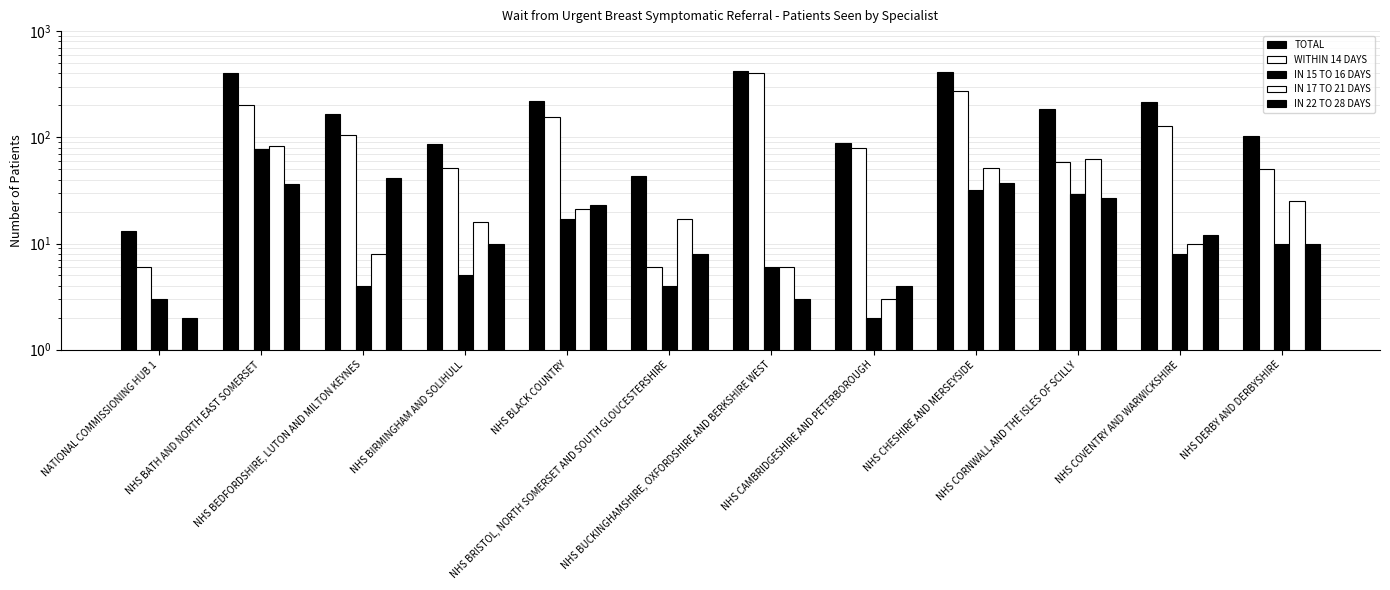

At NATIONAL COMMISSIONING HUB 1, list the series in order from smallest to largest.

IN 17 TO 21 DAYS, IN 22 TO 28 DAYS, IN 15 TO 16 DAYS, WITHIN 14 DAYS, TOTAL